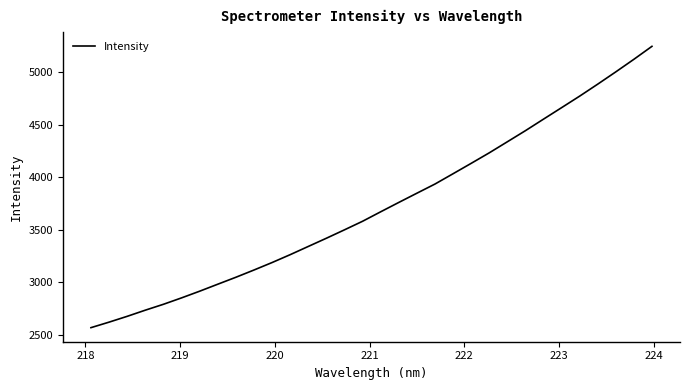

What is the maximum value shown in the chart?

5246.9